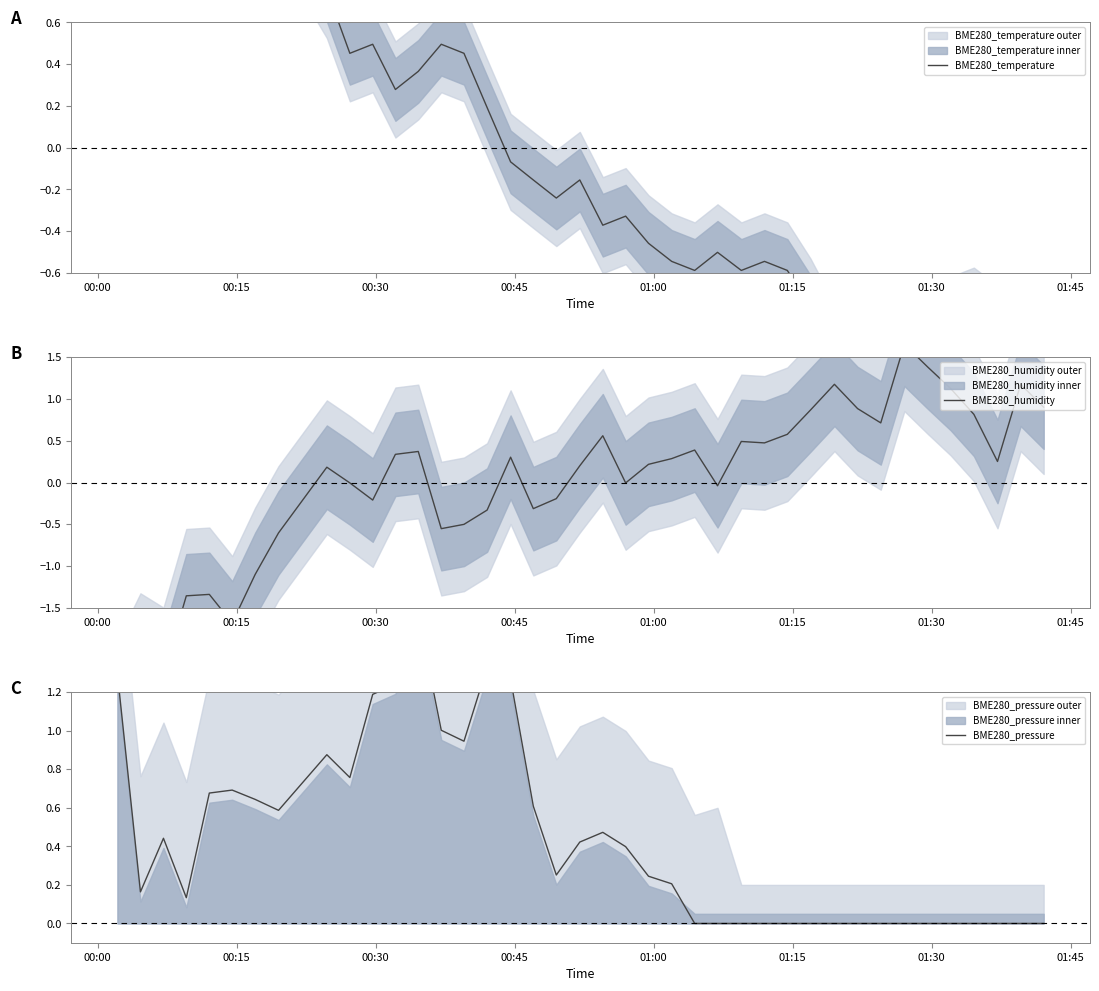

Which series has the largest range (max minus min)?

BME280_humidity